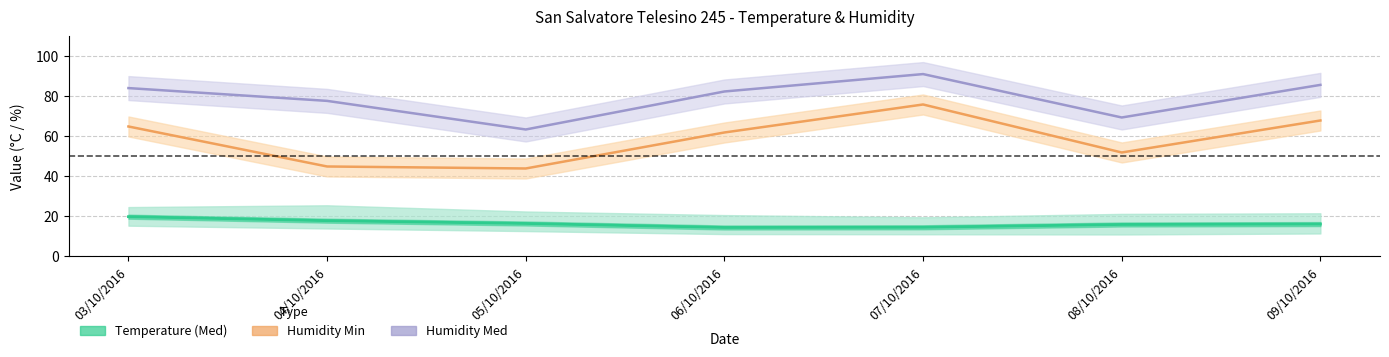

What is the label of the 1st point from the left?

03/10/2016